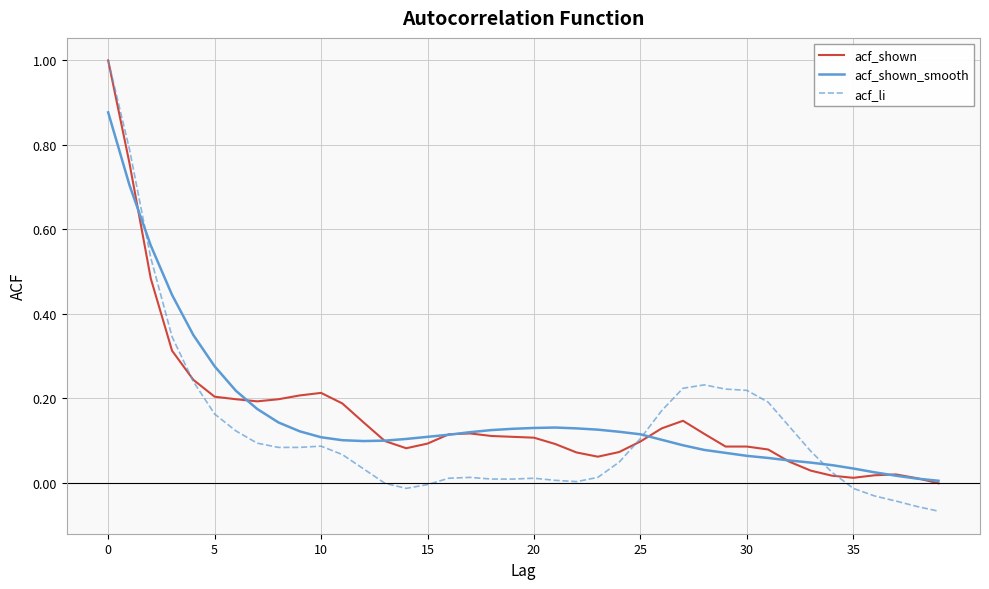

What are all the series names shown in the legend?

acf_shown, acf_shown_smooth, acf_li